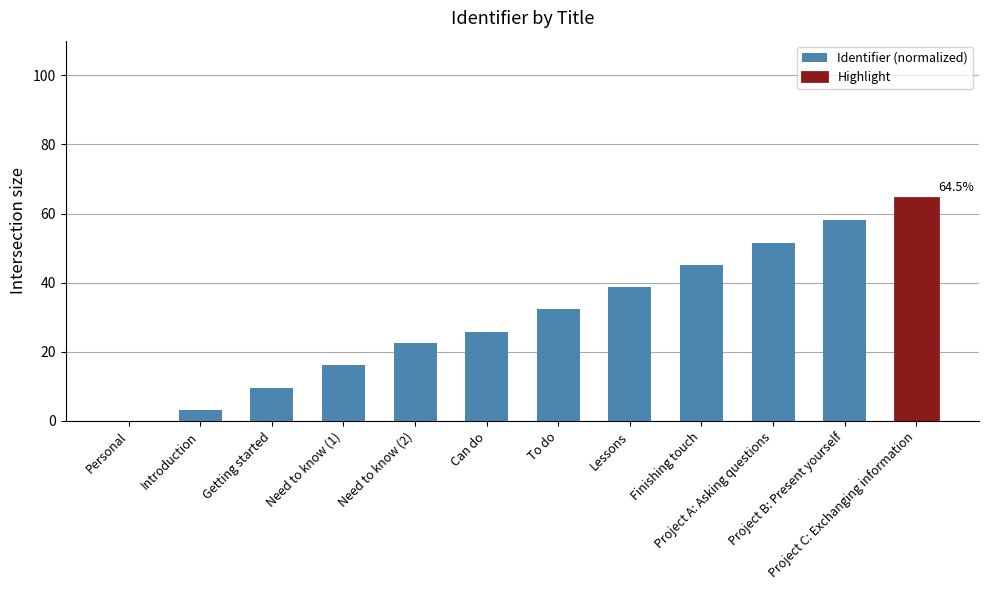

Which has a higher value, Personal or Project A: Asking questions?

Project A: Asking questions